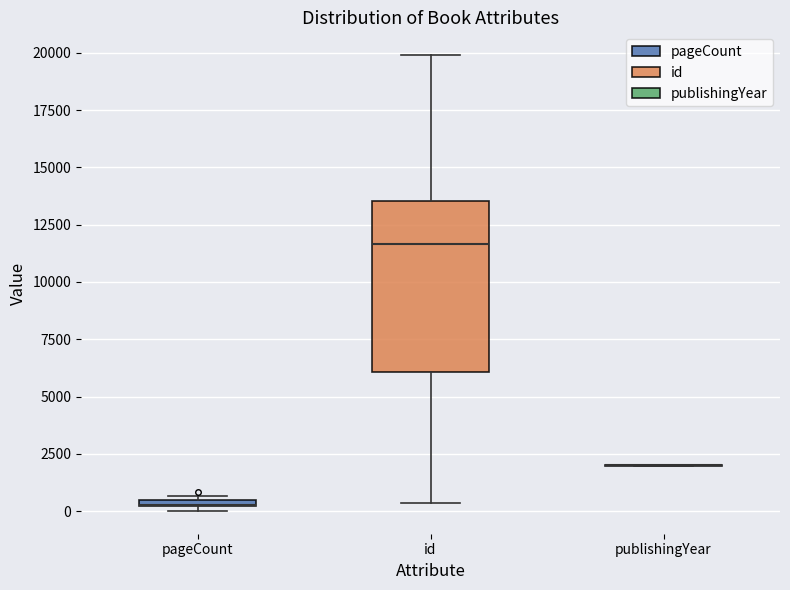

Comparing the boxes themselves (not the whiskers), which one is the tallest?

id